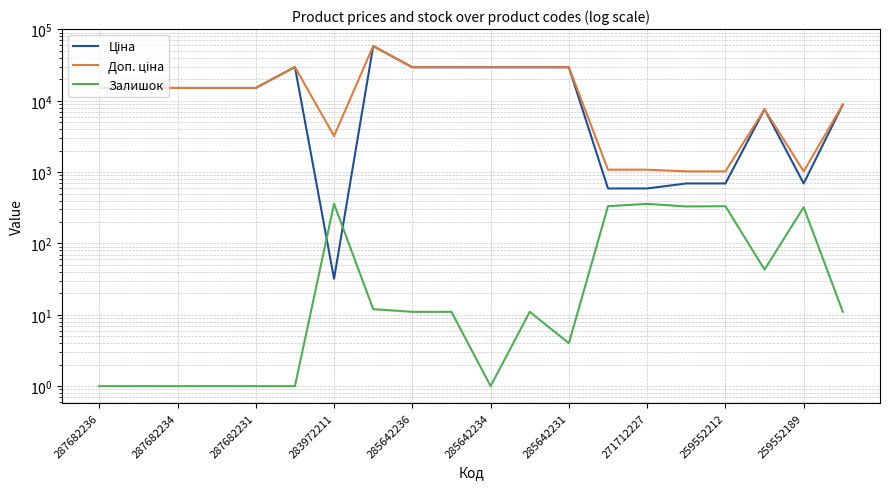

What is the difference between the maximum and minimum values in the Доп. ціна series?

57401.9